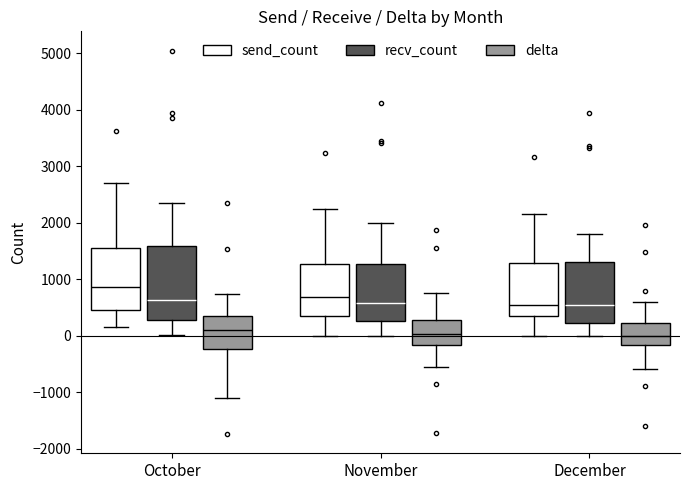

Which box is the tallest, from its lower edge to its upper edge?

October (recv_count)